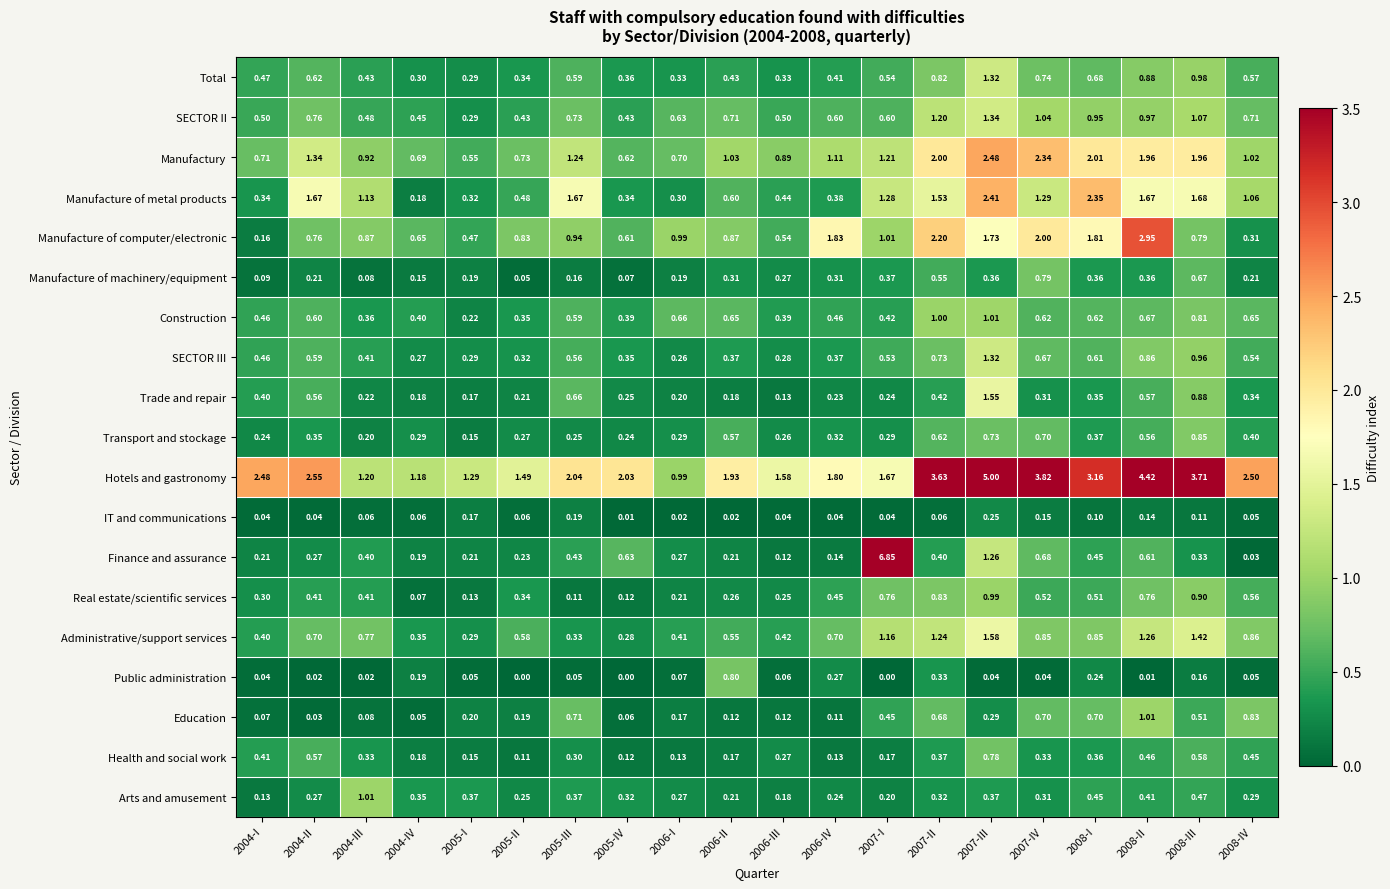

Which series has the widest spread of values?

Finance and assurance